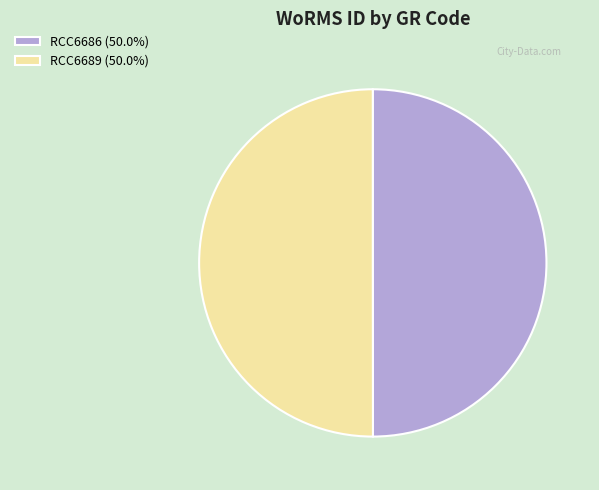

Is it true that RCC6689 is 50% of the pie?

True